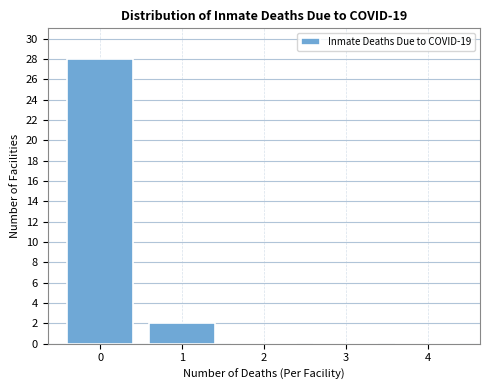

Reading left to right, extract all data points from this chart.

0=28	1=2	2=0	3=0	4=0